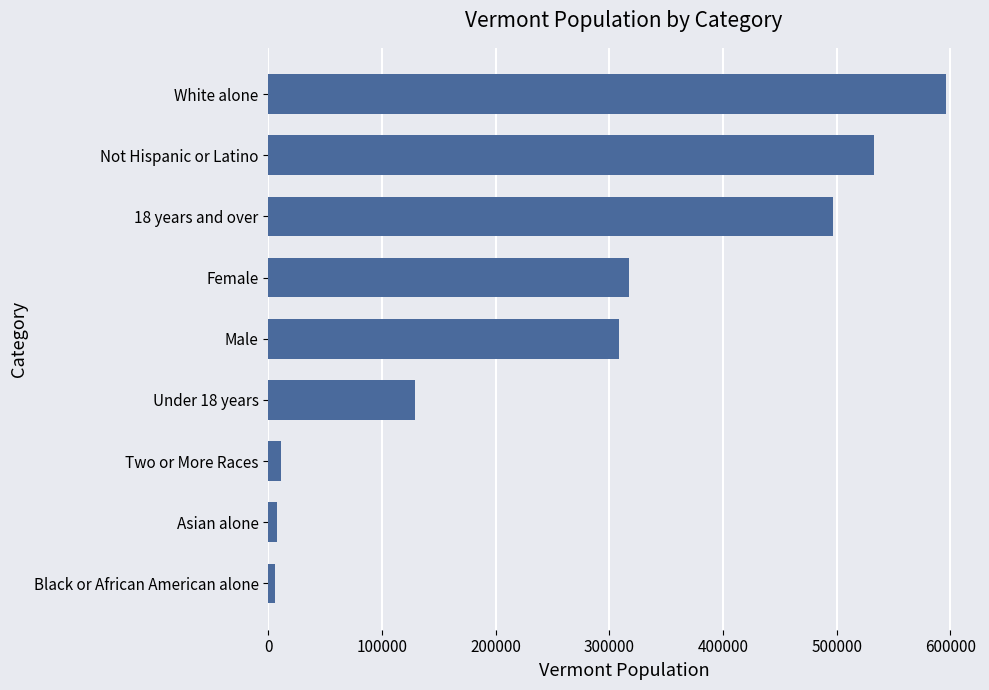

What is the average value?

267334